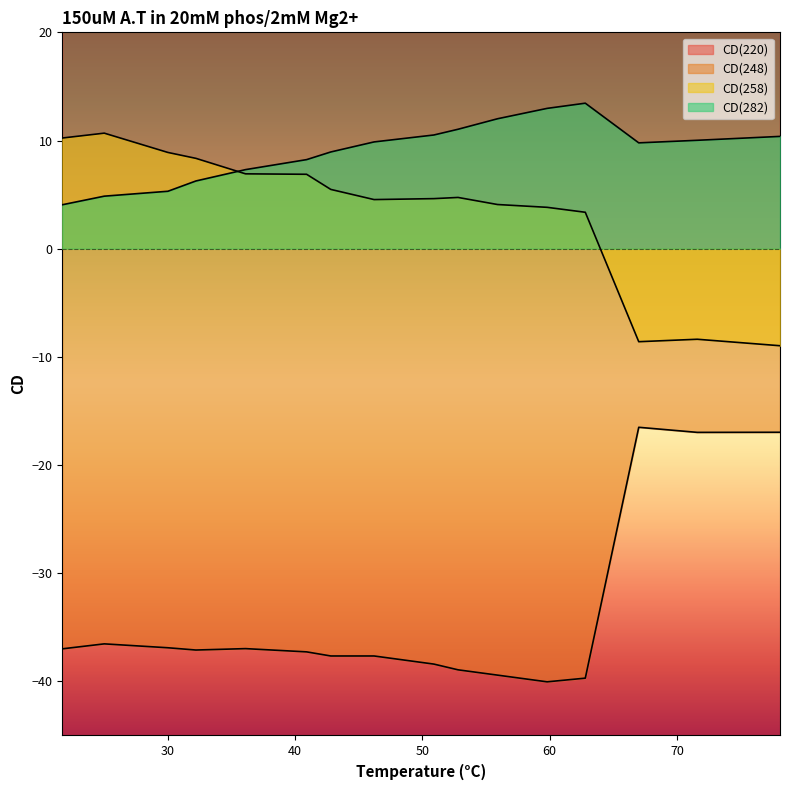

At how many categories does at least one series exceed -8?

16